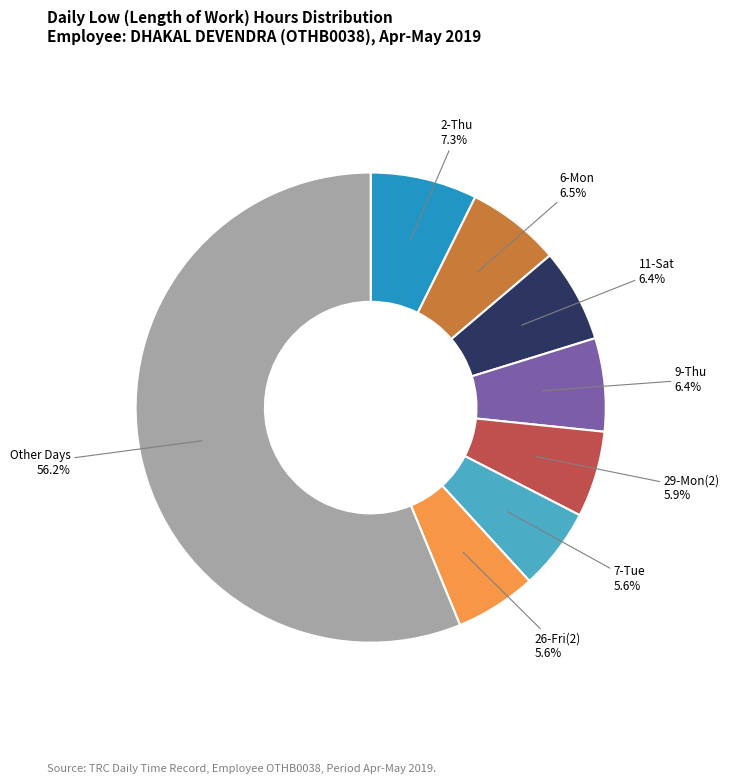

To the nearest percent, what is the difference between the largest and smallest slice percentages?

51%